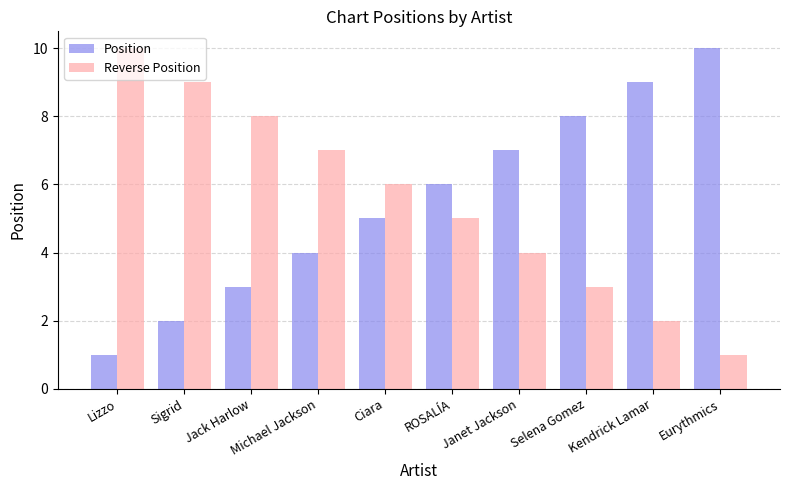

How many bars are there in total?

20